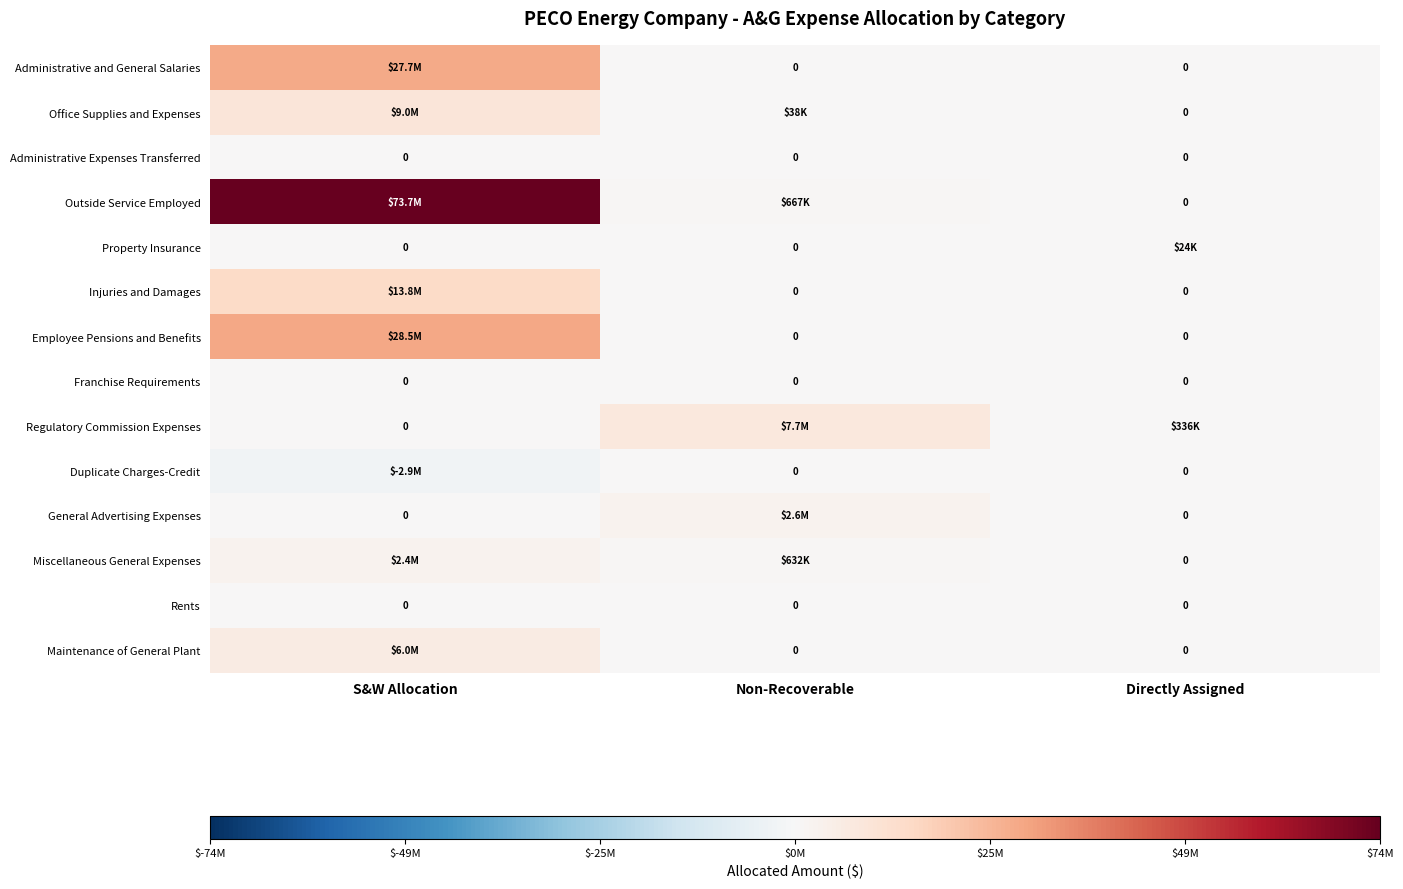

Count the Employee Pensions and Benefits values in the range 0 to 28504054.

3